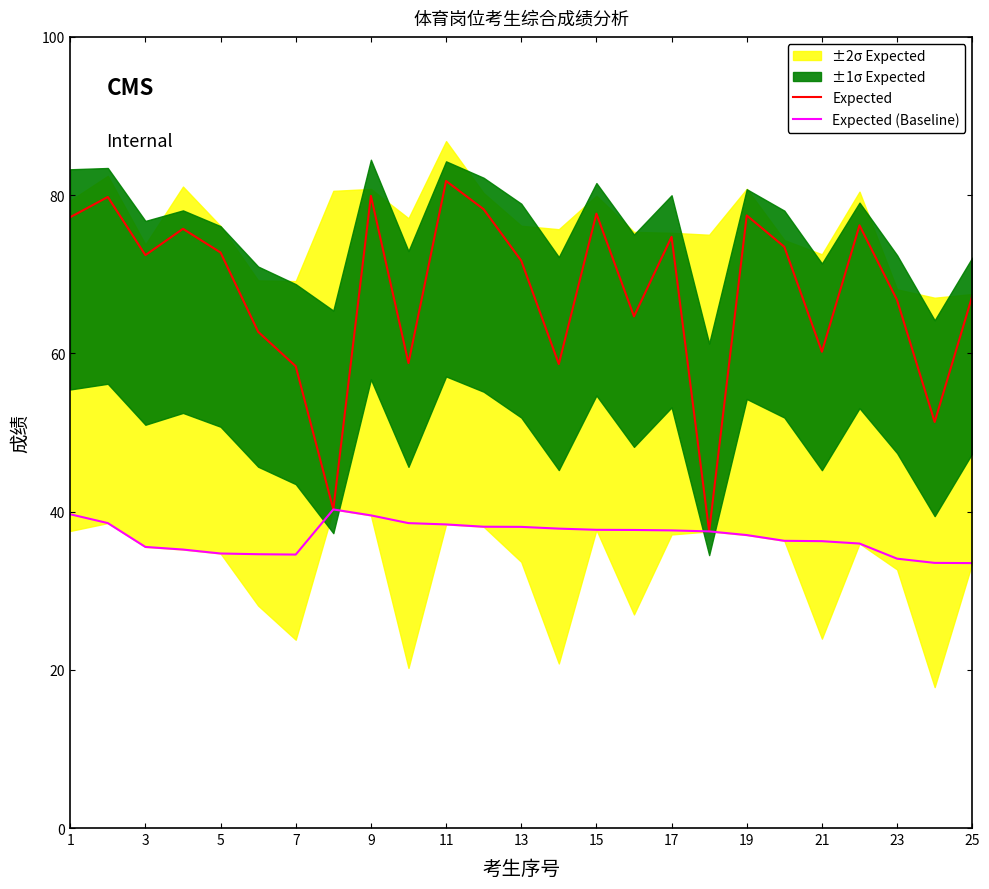

What is the greatest value displayed?

81.8